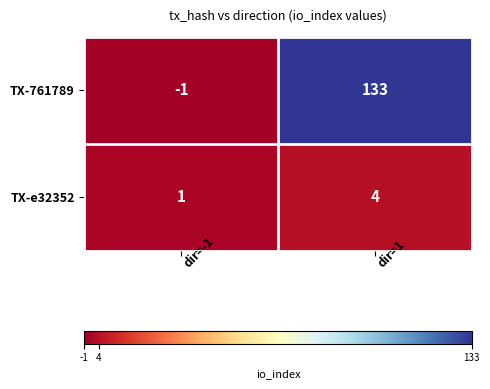

What is the difference between the TX-e32352 values at dir=1 and dir=-1?

3